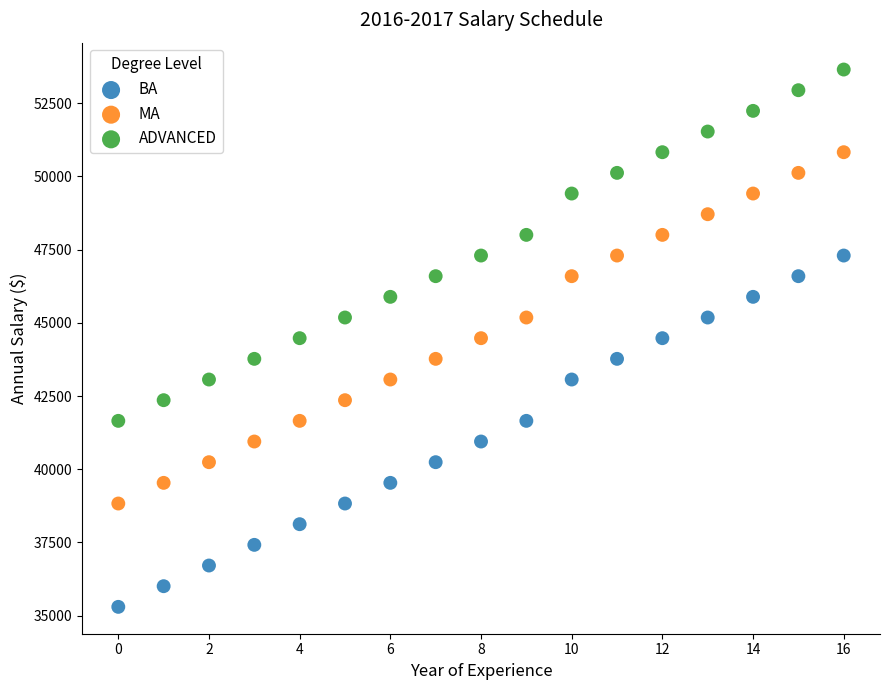

What are all the series names shown in the legend?

BA, MA, ADVANCED